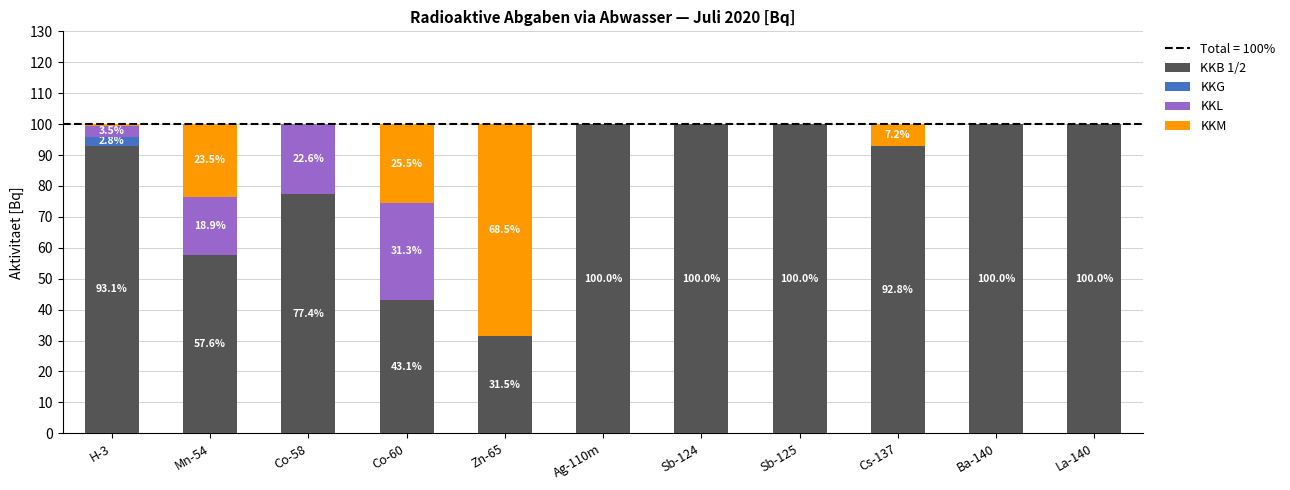

What is the total value across all series at Zn-65?

100.0